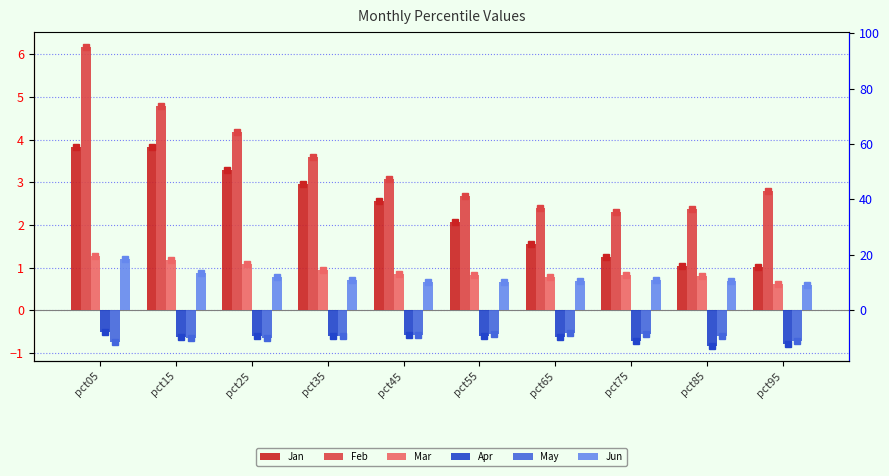

At which label is May closest to 0?

pct65